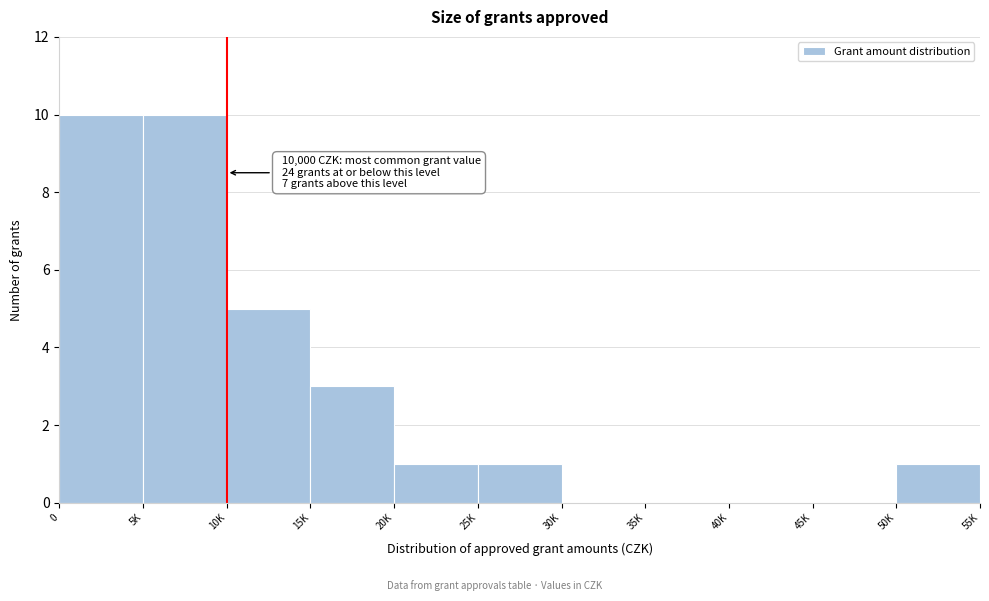

Reading left to right, list all the values displayed in this chart.

0=10	5K=10	10K=5	15K=3	20K=1	25K=1	30K=0	35K=0	40K=0	45K=0	50K=1